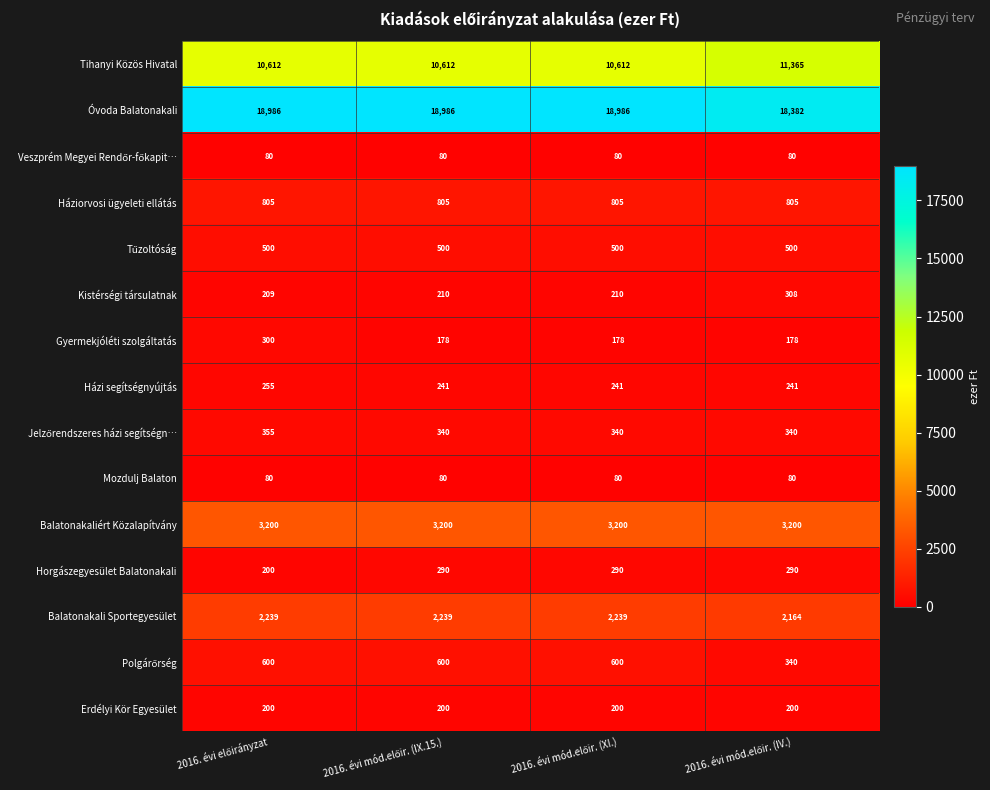

Which series has the widest spread of values?

Tihanyi Közös Hivatal